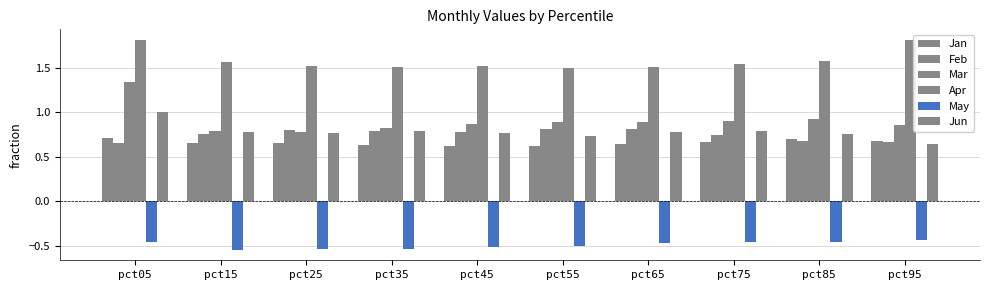

What is the minimum value shown in the chart?

-0.5